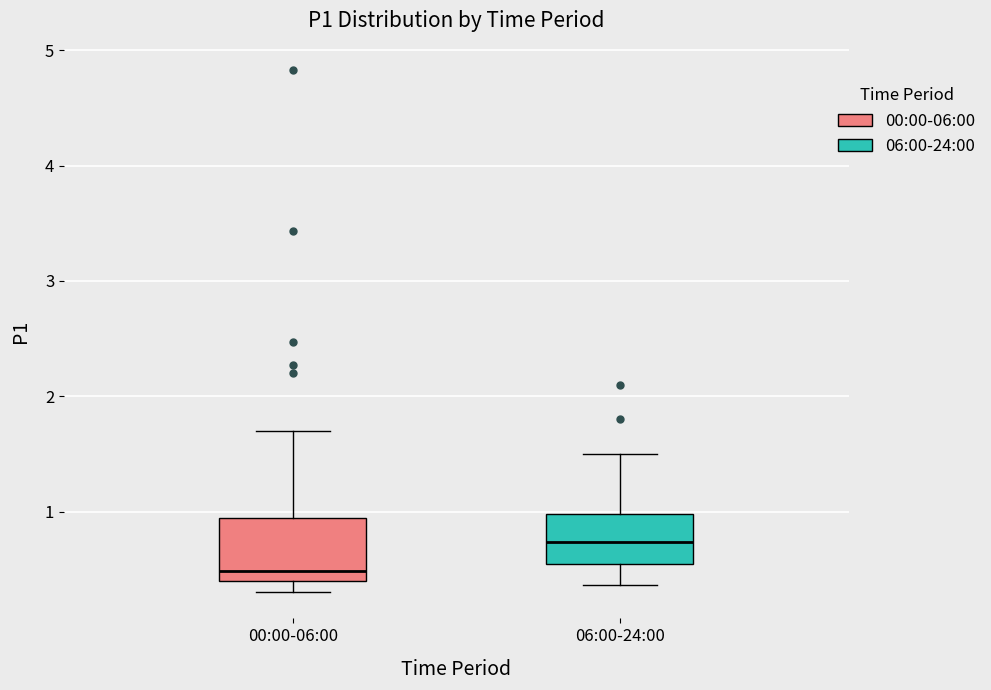

Which box's median line is the lowest?

00:00-06:00